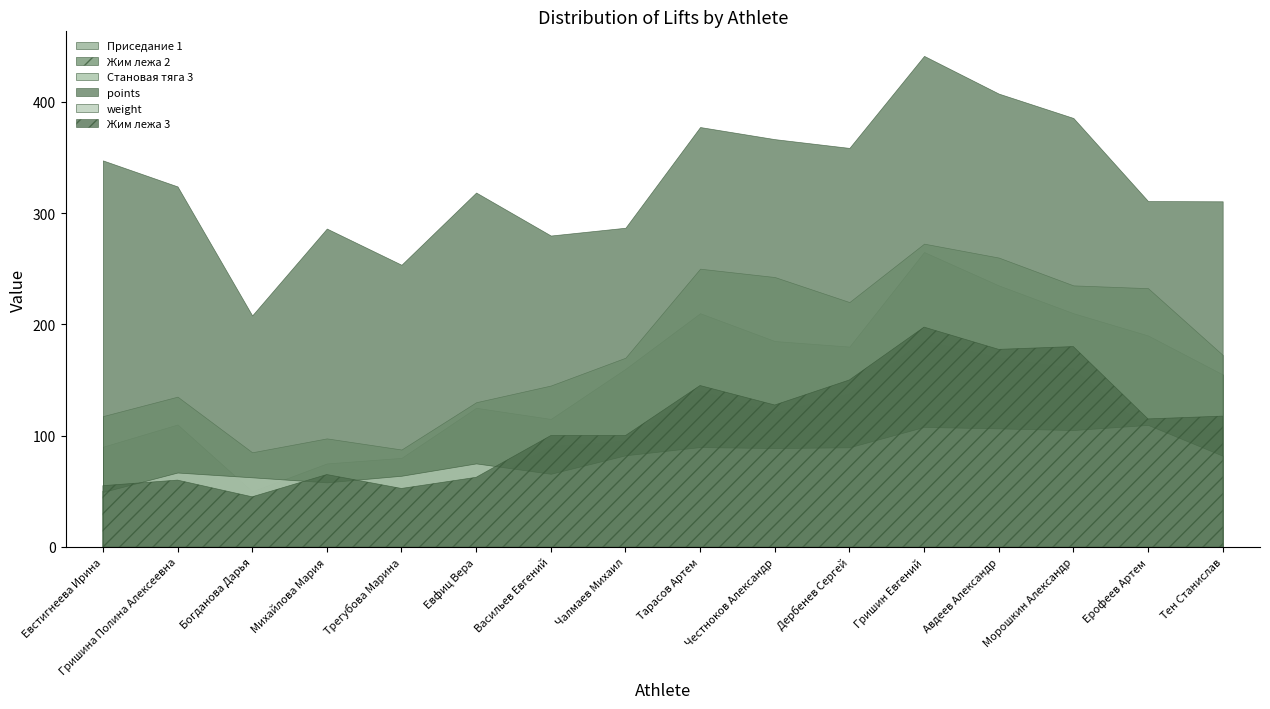

Does the chart have visible grid lines?

No